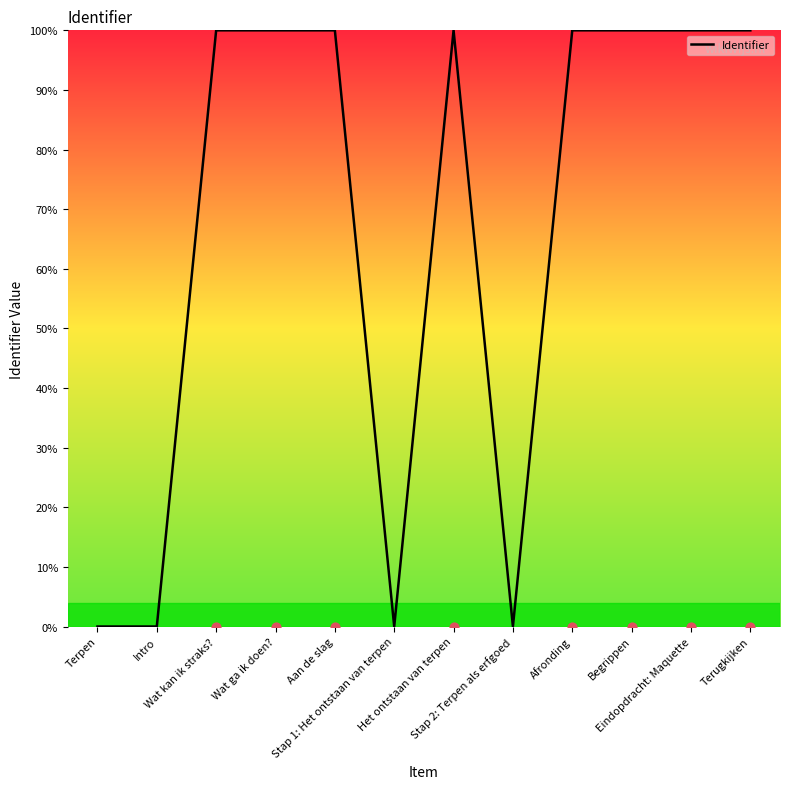

What is the ratio of the value at Eindopdracht: Maquette to the value at Begrippen?

1.0